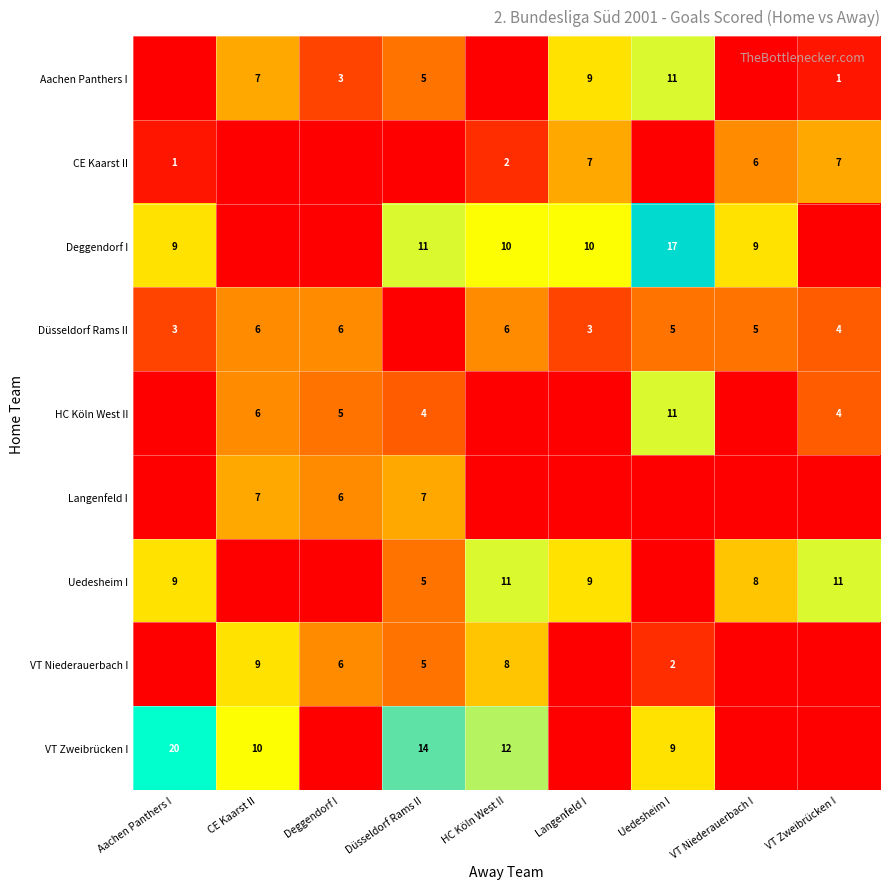

The value of CE Kaarst II at Aachen Panthers I is 2. True or false?

False